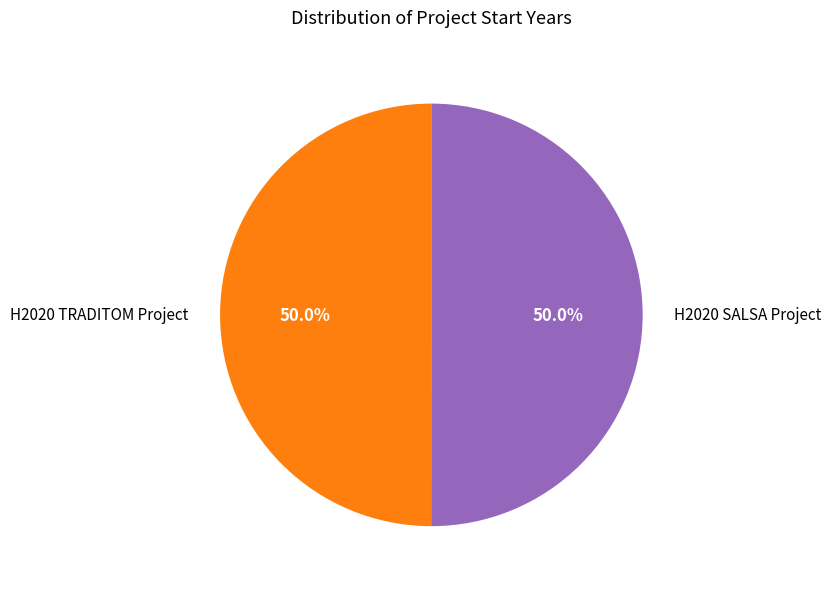

What is the ratio of the value at H2020 SALSA Project to the value at H2020 TRADITOM Project?

1.0